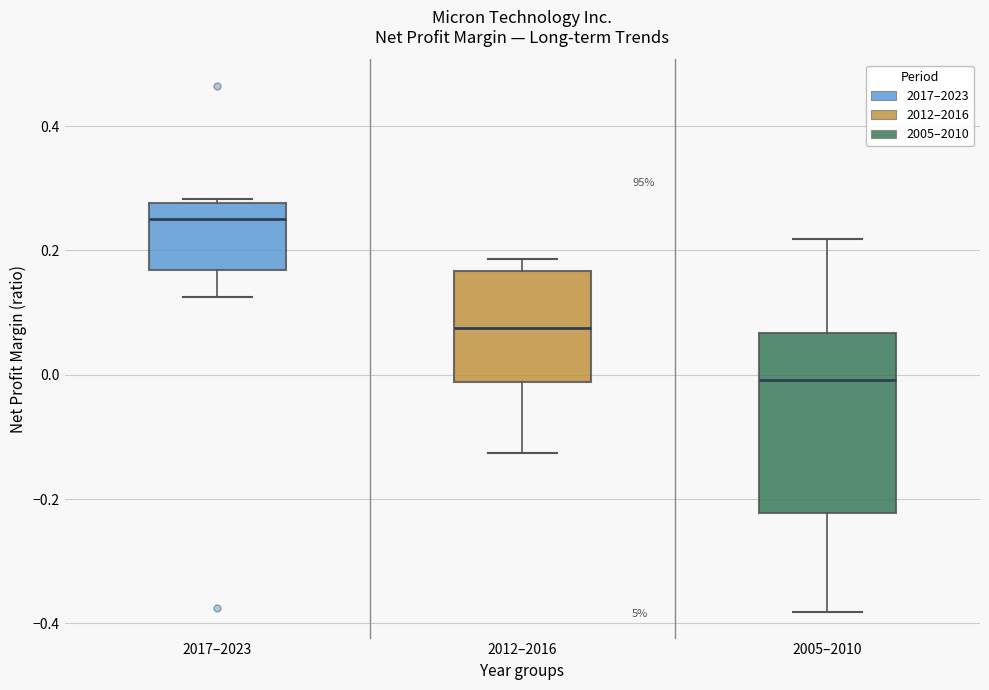

Comparing the boxes themselves (not the whiskers), which one is the tallest?

2005–2010